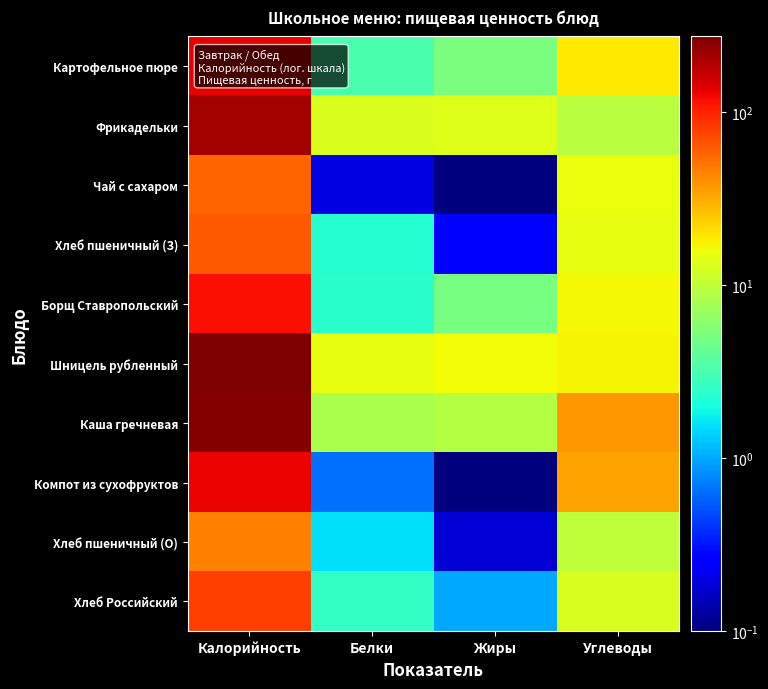

Reading left to right, transcribe all the data shown in this chart.

Картофельное пюре: Калорийность=132.6	Белки=3.2	Жиры=5.1	Углеводы=18.9
Фрикадельки: Калорийность=209.0	Белки=12.8	Жиры=13.4	Углеводы=9.3
Чай с сахаром: Калорийность=57.2	Белки=0.2	Жиры=0.0	Углеводы=15.0
Хлеб пшеничный (З): Калорийность=63.8	Белки=2.3	Жиры=0.3	Углеводы=14.9
Борщ Ставропольский: Калорийность=118.0	Белки=2.4	Жиры=5.1	Углеводы=16.5
Шницель рубленный: Калорийность=273.0	Белки=14.7	Жиры=16.3	Углеводы=17.1
Каша гречневая: Калорийность=262.0	Белки=8.3	Жиры=8.9	Углеводы=37.4
Компот из сухофруктов: Калорийность=129.4	Белки=0.6	Жиры=0.0	Углеводы=33.6
Хлеб пшеничный (О): Калорийность=45.0	Белки=1.5	Жиры=0.2	Углеводы=9.9
Хлеб Российский: Калорийность=78.0	Белки=2.6	Жиры=1.0	Углеводы=12.8